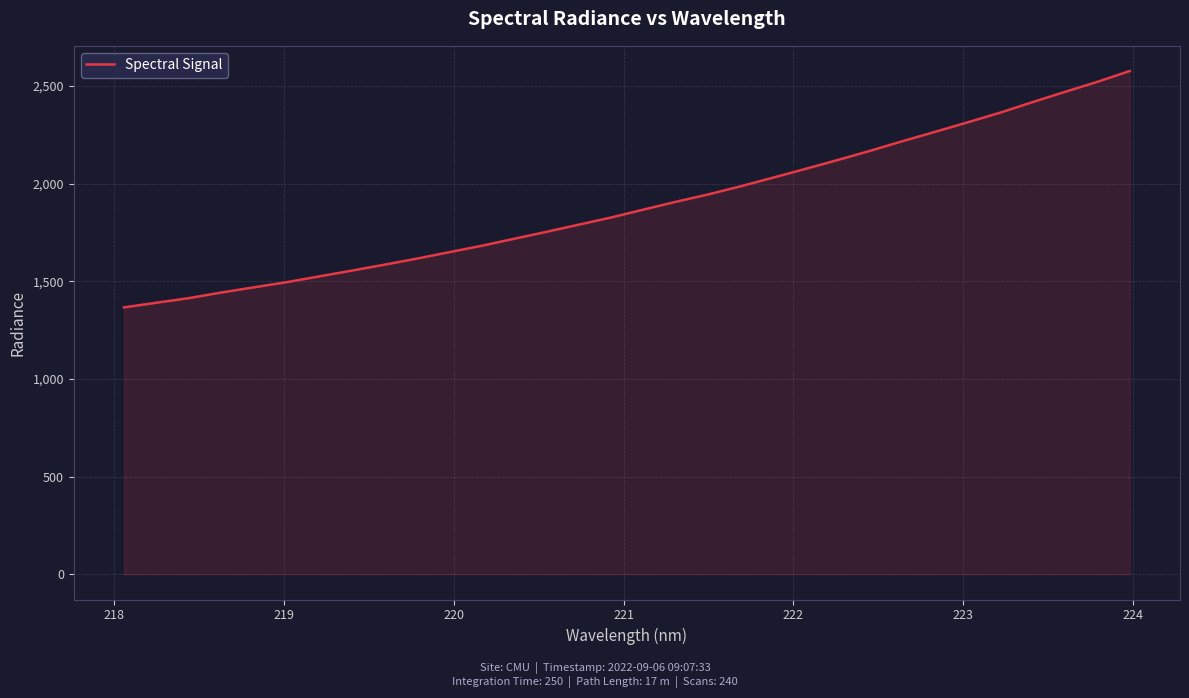

What is the minimum value shown in the chart?

1366.7